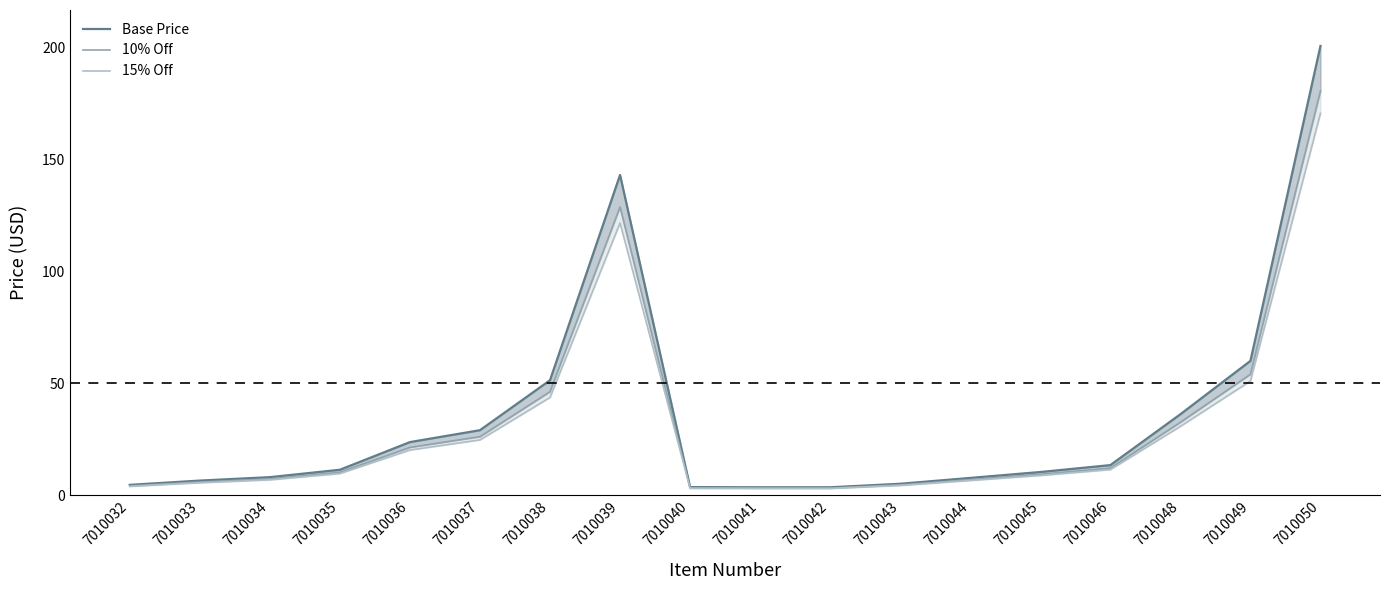

Reading right to left, what are all the values shown in this chart?

Base Price: 7010050=200.8	7010049=60.0	7010048=36.1	7010046=13.4	7010045=10.3	7010044=7.7	7010043=5.1	7010042=3.5	7010041=3.5	7010040=3.6	7010039=143.1	7010038=51.3	7010037=29.0	7010036=23.7	7010035=11.3	7010034=8.0	7010033=6.5	7010032=4.6
10% Off: 7010050=180.7	7010049=54.0	7010048=32.5	7010046=12.1	7010045=9.3	7010044=6.9	7010043=4.5	7010042=3.1	7010041=3.1	7010040=3.2	7010039=128.8	7010038=46.2	7010037=26.1	7010036=21.3	7010035=10.2	7010034=7.2	7010033=5.8	7010032=4.1
15% Off: 7010050=170.6	7010049=51.0	7010048=30.7	7010046=11.4	7010045=8.8	7010044=6.5	7010043=4.3	7010042=3.0	7010041=3.0	7010040=3.0	7010039=121.6	7010038=43.6	7010037=24.6	7010036=20.1	7010035=9.6	7010034=6.8	7010033=5.5	7010032=3.9